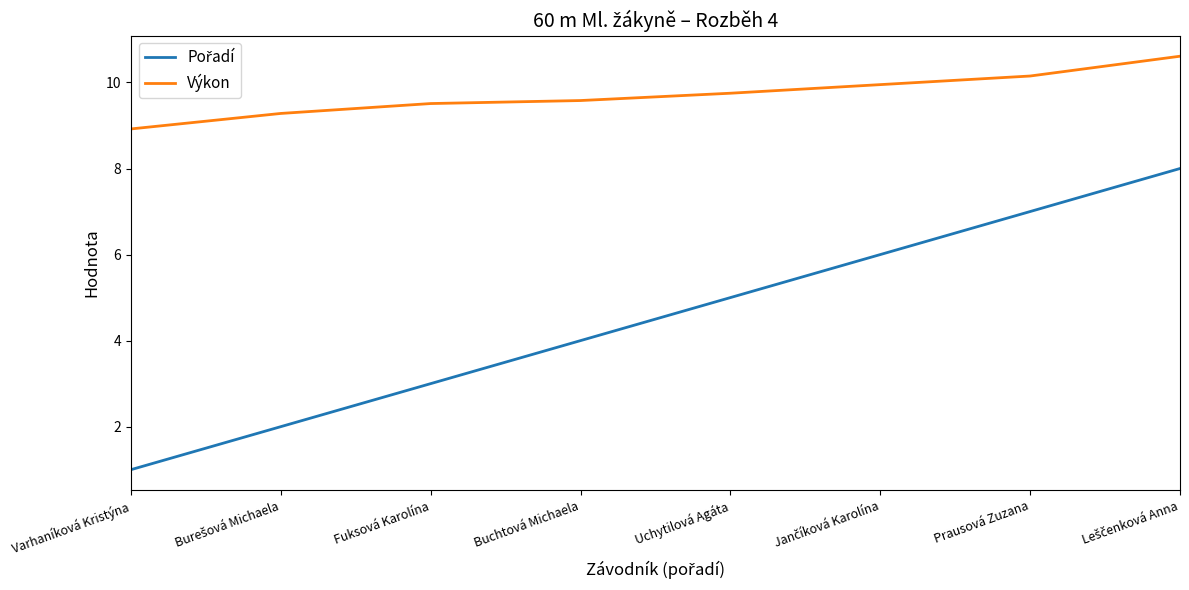

What is the spread (max minus min) of values at Buchtová Michaela?

5.6